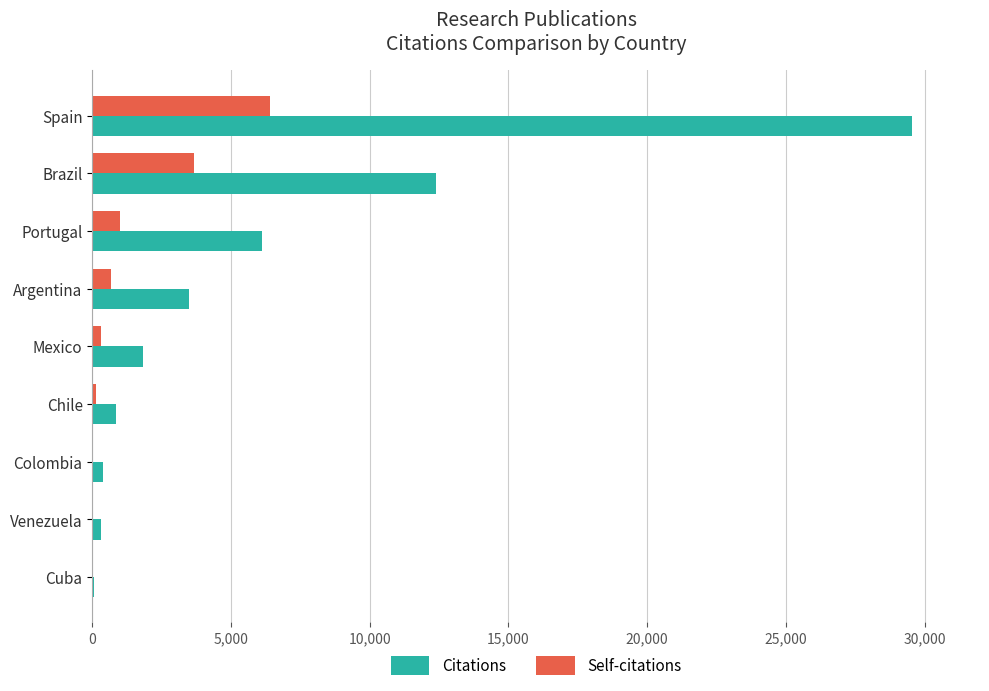

Which series has the largest total across all categories?

Citations